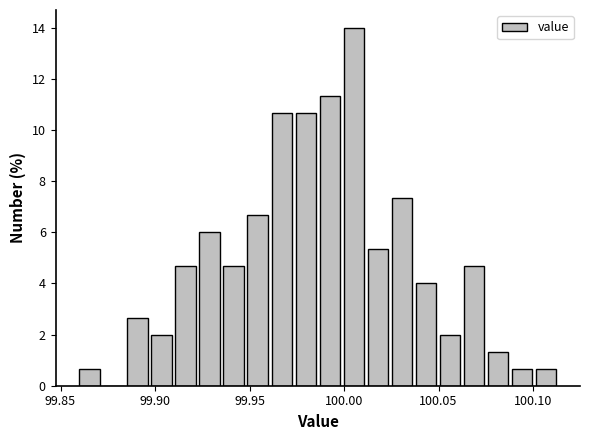

Around what value on the x-axis is the tallest bar? Give the approximate position of its centre, as read against the axis.

100.005